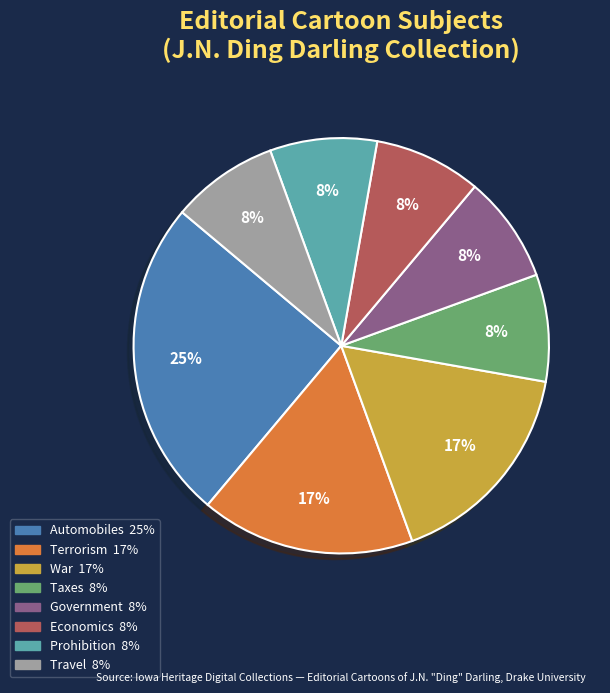

Which slice is the largest?

Automobiles